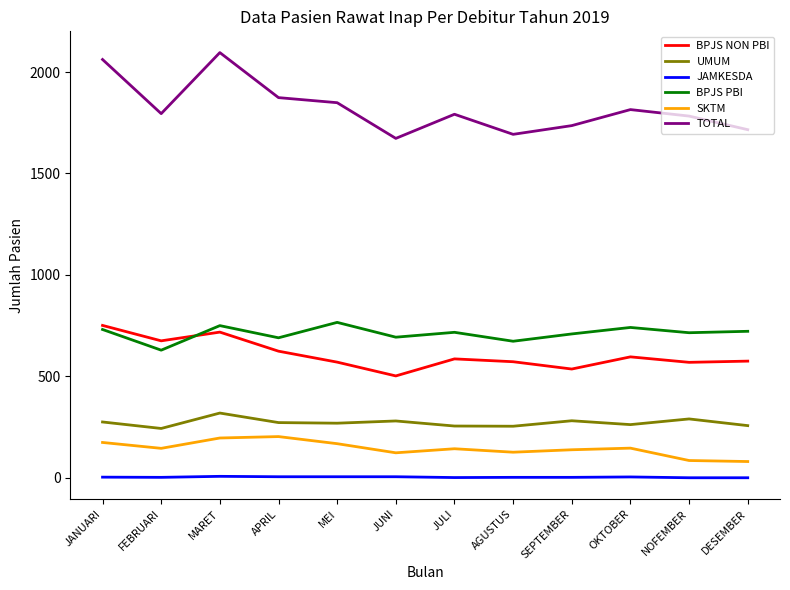

What is the sum of all SKTM values?

1727